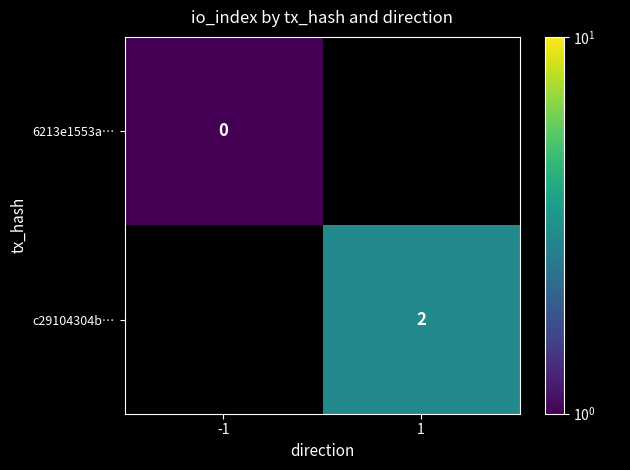

What is the maximum value shown in the chart?

3.0